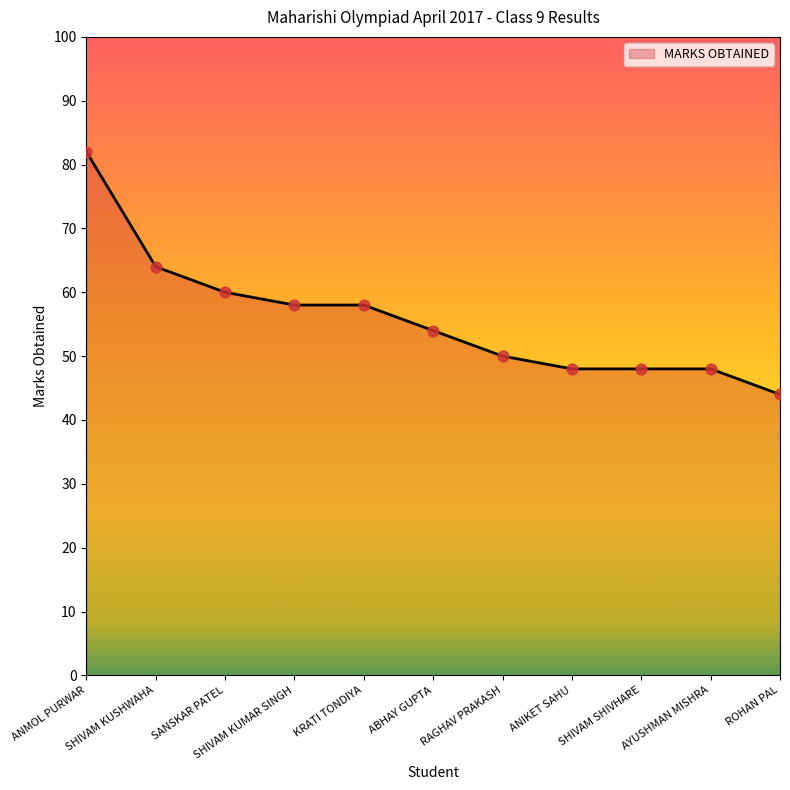

Approximately how many times larger is the value at SHIVAM KUMAR SINGH compared to ANIKET SAHU?

1.2